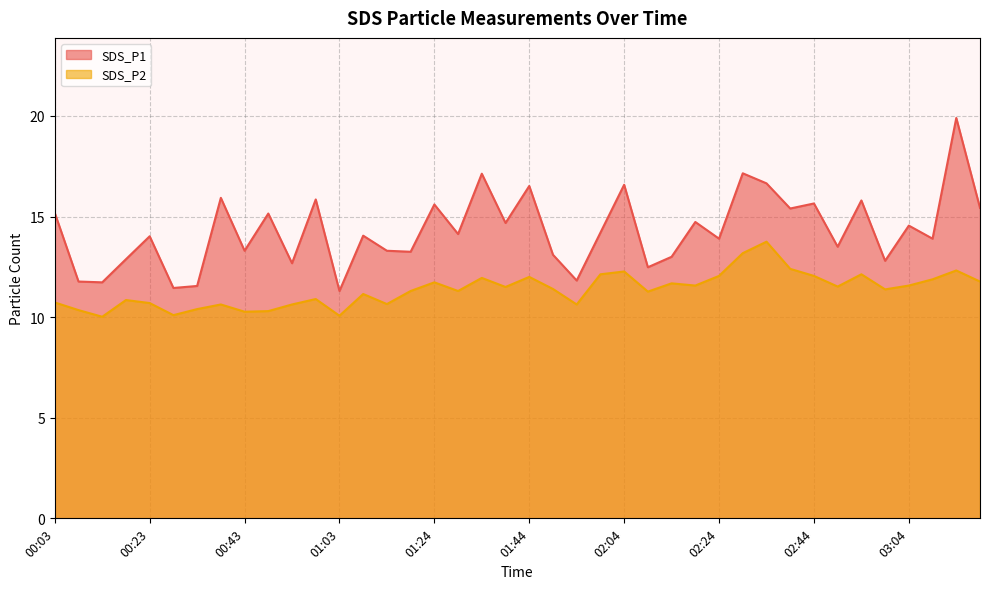

Reading left to right, transcribe all the data shown in this chart.

SDS_P1: 15.2	11.8	11.7	12.9	14.0	11.4	11.6	15.9	13.3	15.2	12.7	15.8	11.3	14.1	13.3	13.2	15.6	14.1	17.1	14.7	16.5	13.1	11.8	14.2	16.6	12.5	13.0	14.7	13.9	17.1	16.6	15.4	15.7	13.5	15.8	12.8	14.6	13.9	19.9	15.4
SDS_P2: 10.7	10.3	10.0	10.8	10.7	10.1	10.4	10.6	10.3	10.3	10.6	10.9	10.1	11.2	10.7	11.3	11.7	11.3	11.9	11.5	12.0	11.4	10.6	12.1	12.3	11.3	11.7	11.6	12.1	13.2	13.8	12.4	12.1	11.5	12.1	11.4	11.6	11.9	12.3	11.8